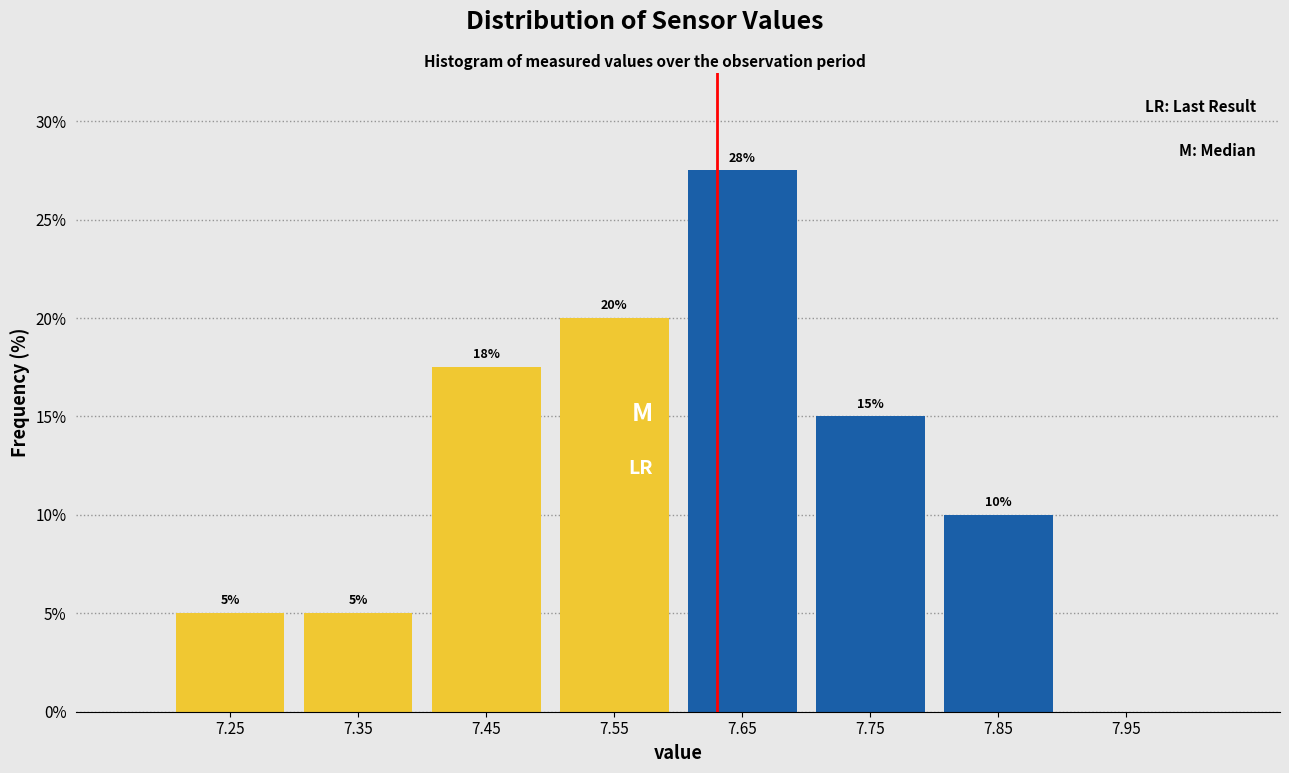

Which range on the x-axis has the tallest bar?

7.6 to 7.7